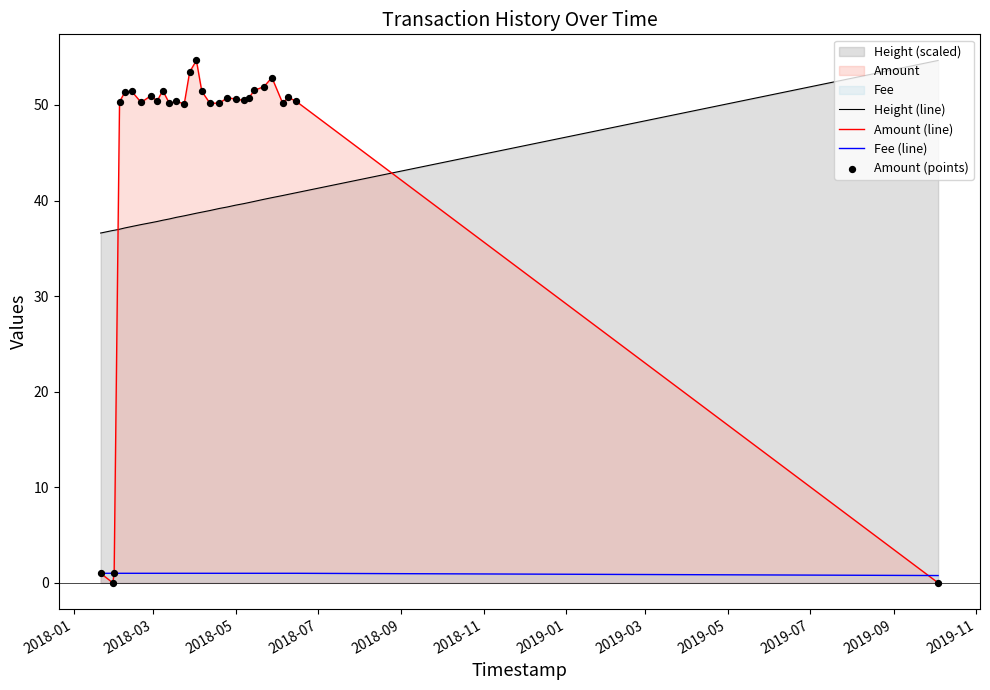

Which series has the largest total across all categories?

Amount (line)